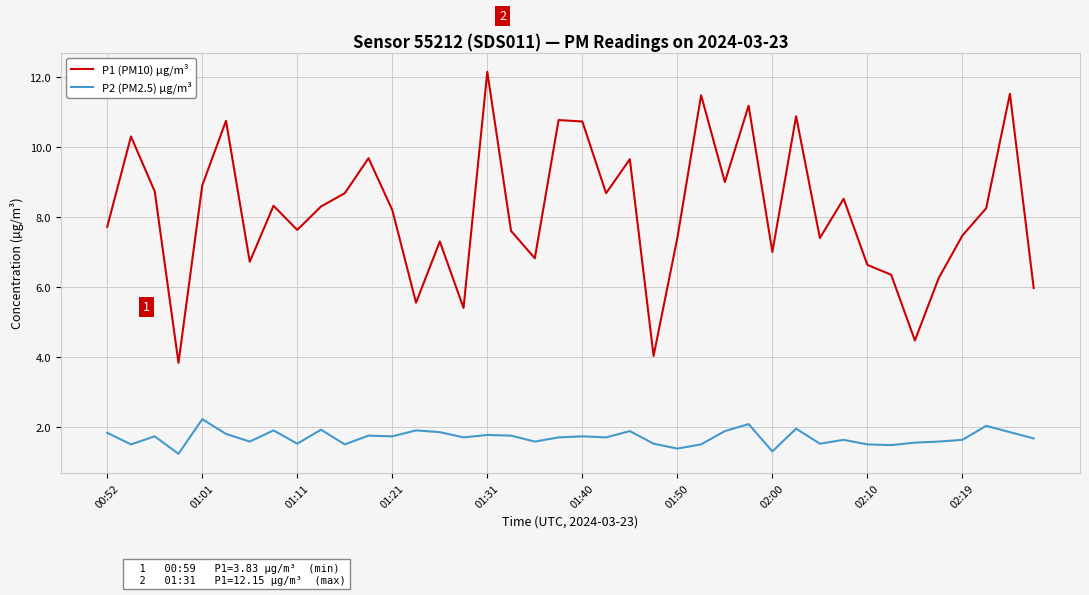

True or false: P1 (PM10) µg/m³ and P2 (PM2.5) µg/m³ cross at least once.

False